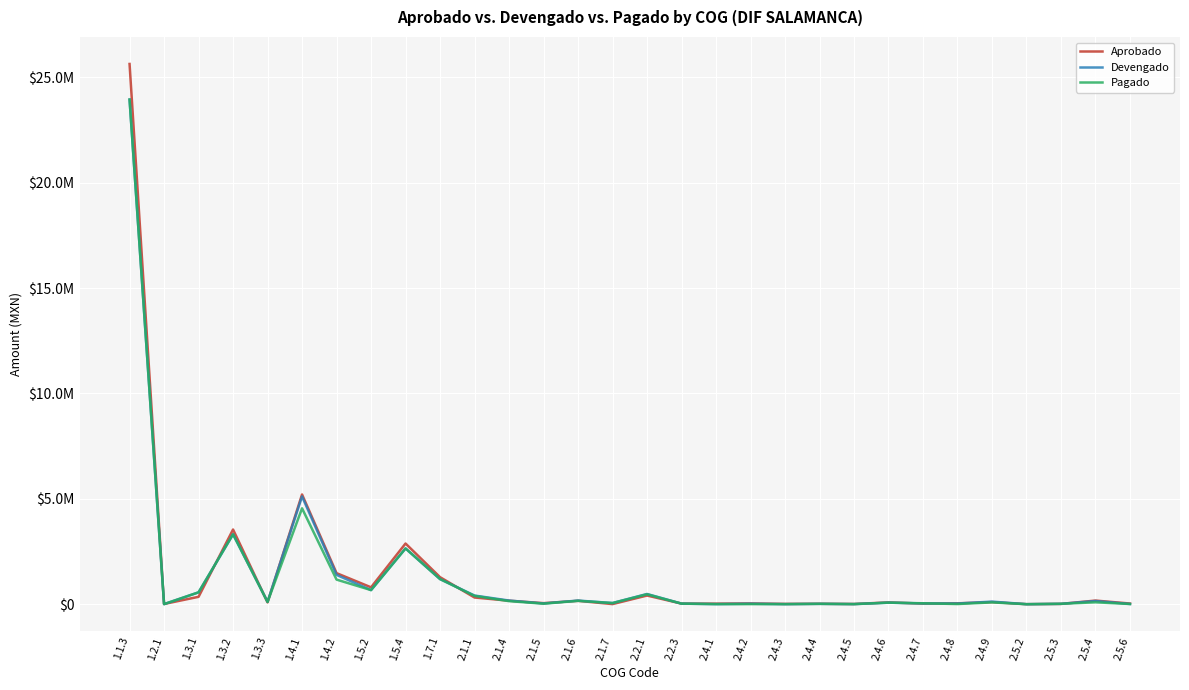

At which label is Devengado closest to 11973210?

1.4.1